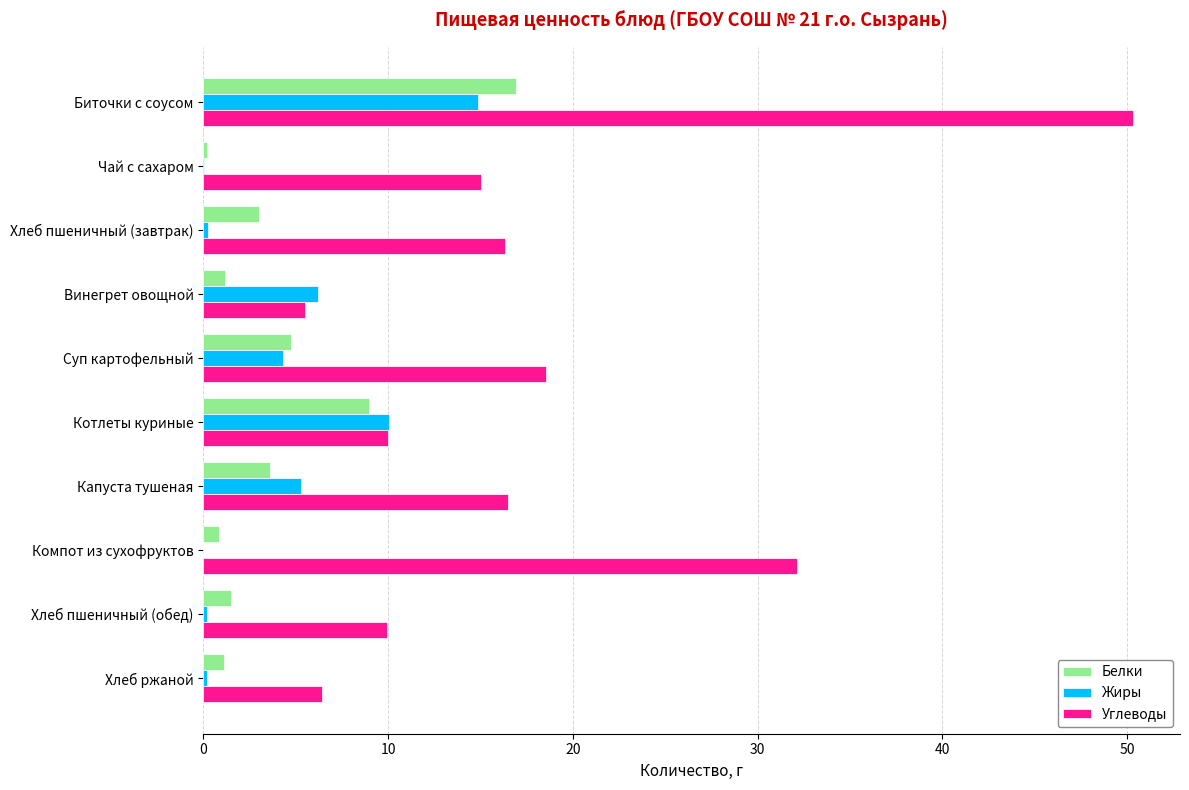

The Белки series shows 3.6 at Капуста тушеная. True or false?

True